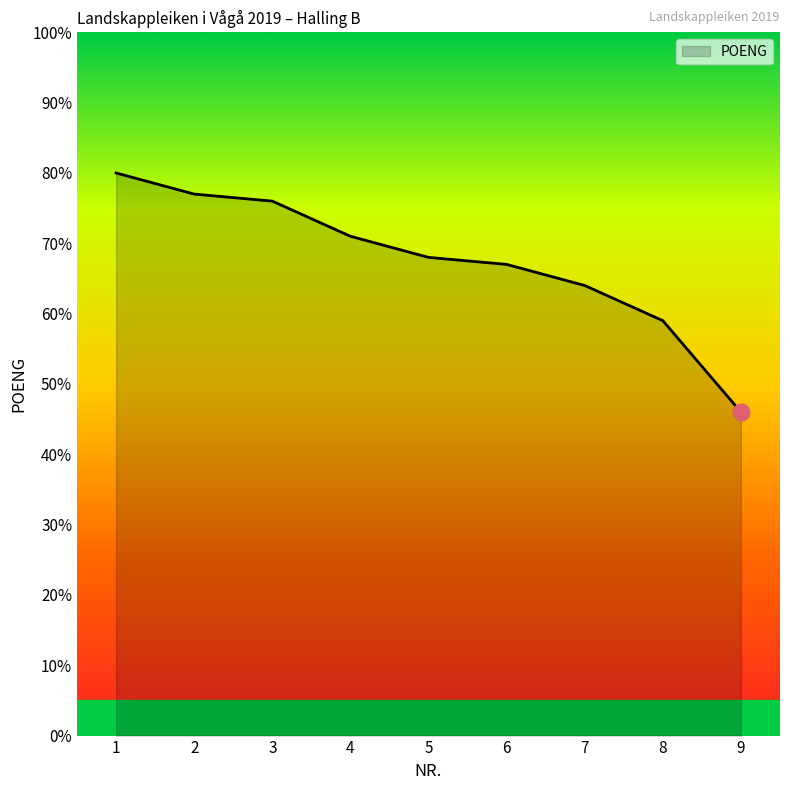

List the labels in order of value, largest first.

1, 2, 3, 4, 5, 6, 7, 8, 9